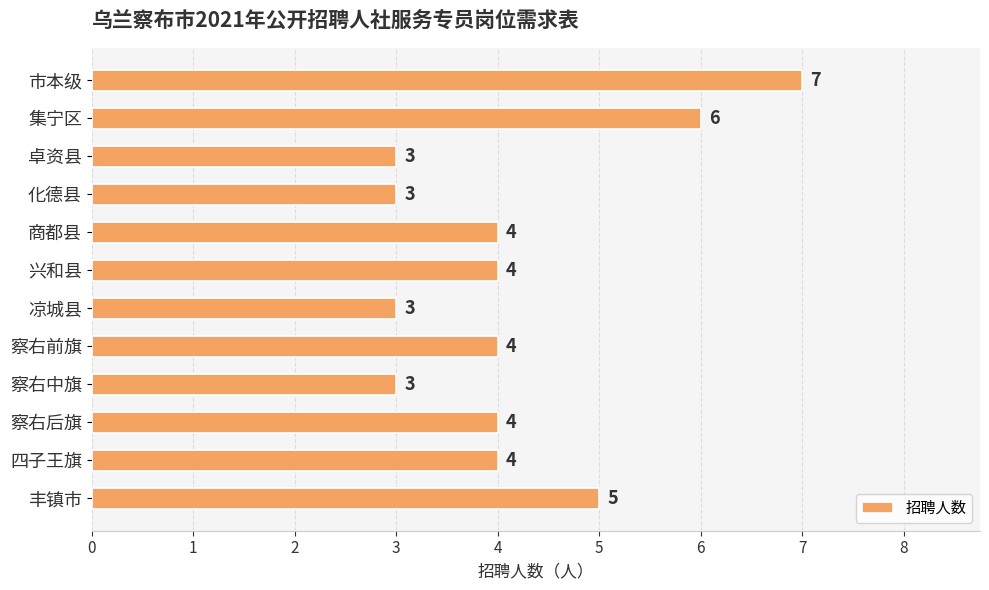

What is the minimum value shown in the chart?

3